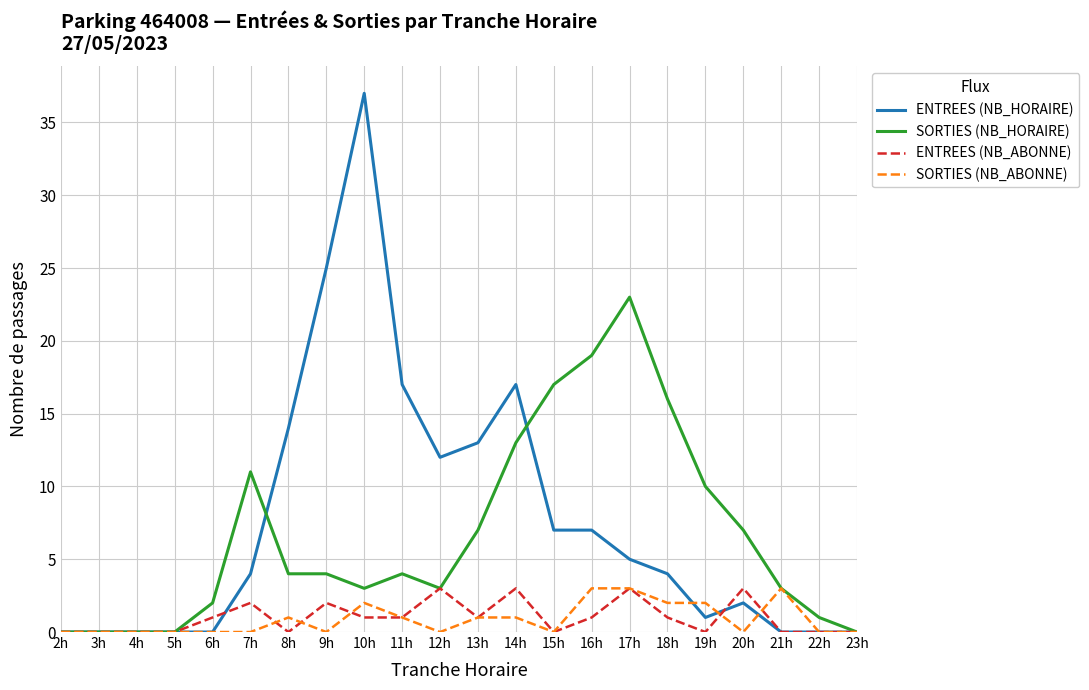

Reading left to right, transcribe all the data shown in this chart.

ENTREES (NB_HORAIRE): 0	0	0	0	0	4	14	25	37	17	12	13	17	7	7	5	4	1	2	0	0	0
SORTIES (NB_HORAIRE): 0	0	0	0	2	11	4	4	3	4	3	7	13	17	19	23	16	10	7	3	1	0
ENTREES (NB_ABONNE): 0	0	0	0	1	2	0	2	1	1	3	1	3	0	1	3	1	0	3	0	0	0
SORTIES (NB_ABONNE): 0	0	0	0	0	0	1	0	2	1	0	1	1	0	3	3	2	2	0	3	0	0